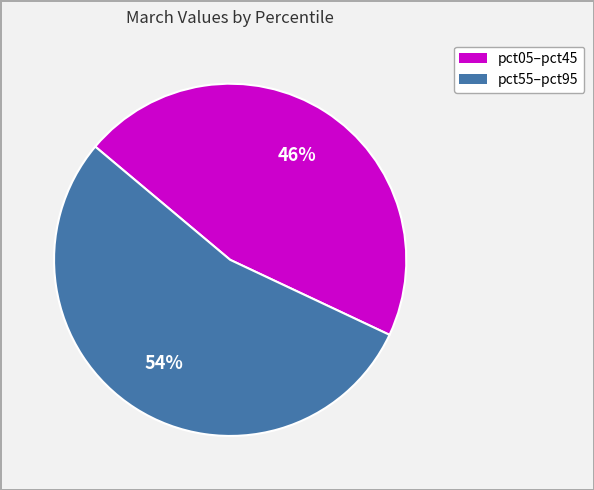

To the nearest percent, what is the average slice percentage?

50%